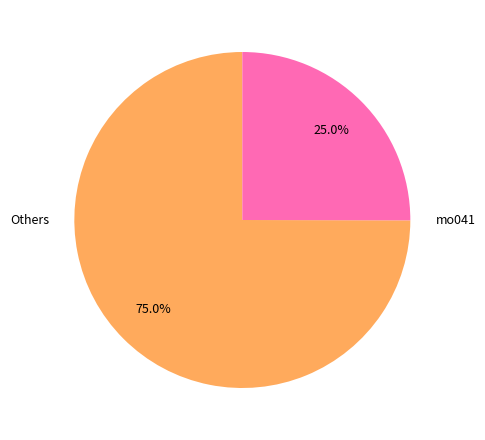

Does any single category account for the majority?

Yes